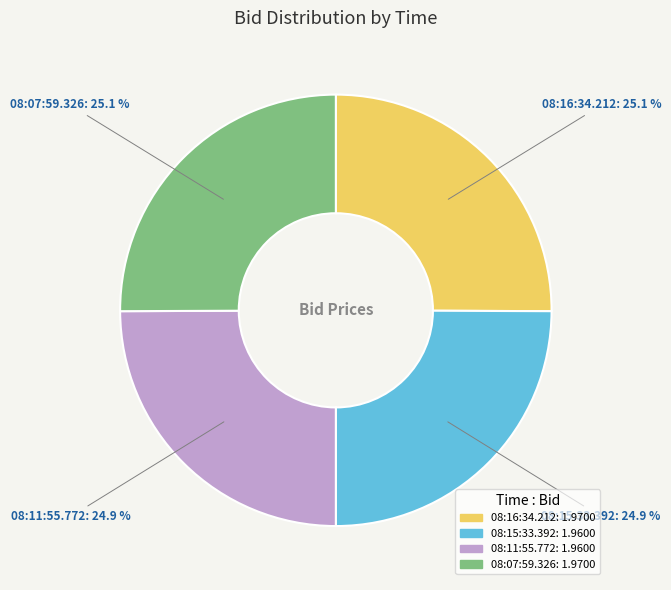

Is 08:07:59.326 the majority of the pie?

No